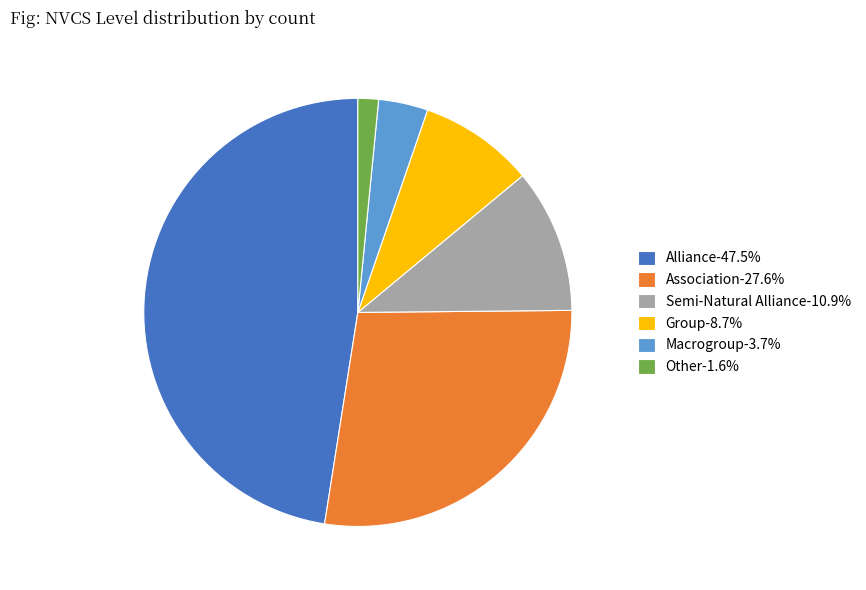

Which slice is the largest?

Alliance